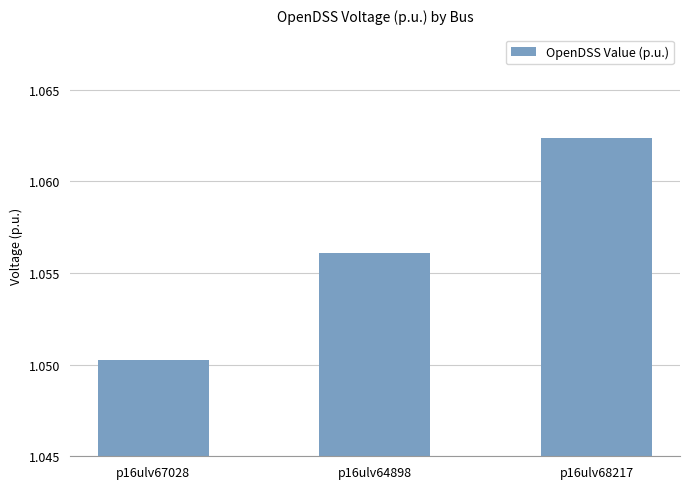

Rank the categories by value from highest to lowest.

p16ulv68217, p16ulv64898, p16ulv67028